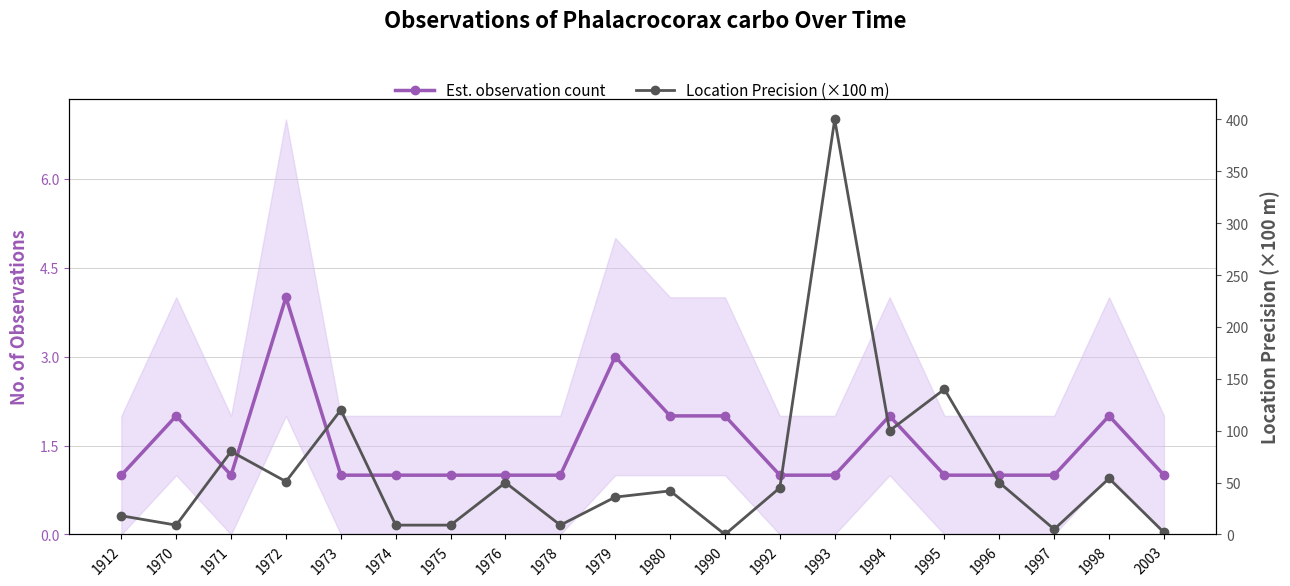

Is it true that Est. observation count equals 1 at 1974?

True